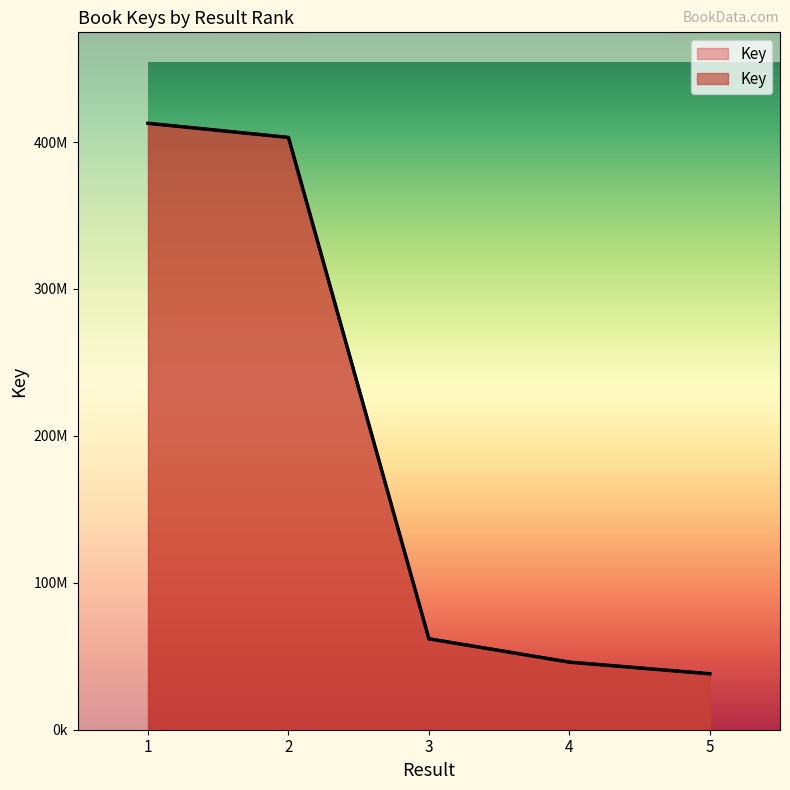

Which category has the highest value across all series?

1